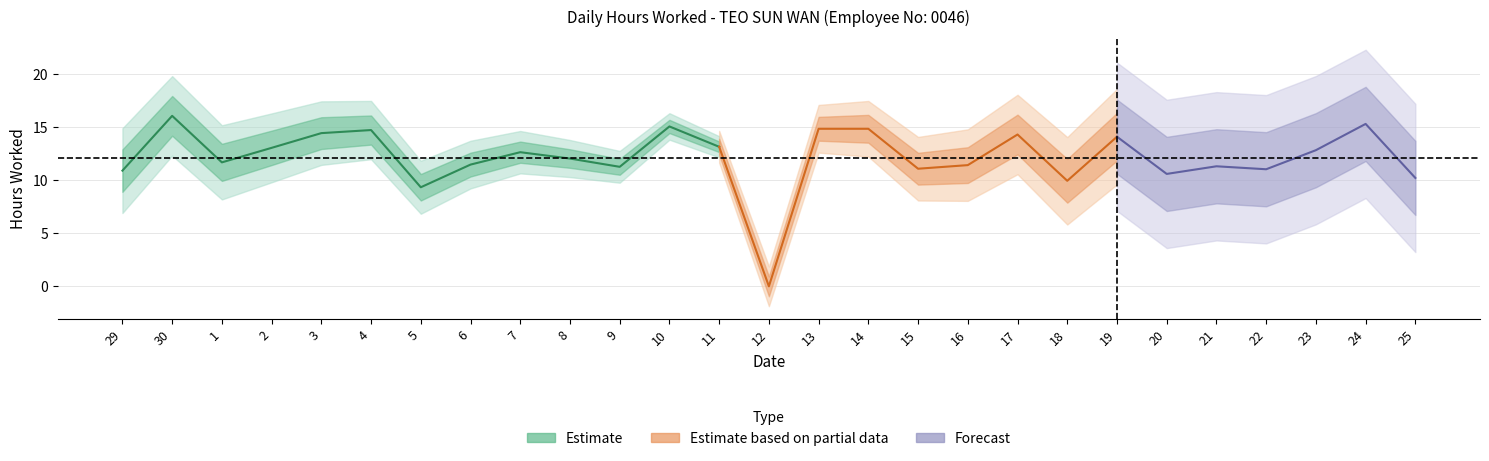

The chart shows a value of 11.5 at 6. True or false?

True